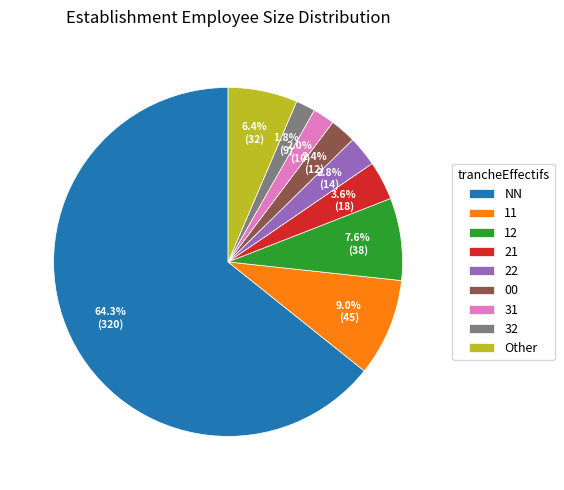

Count the number of slices in the pie.

9